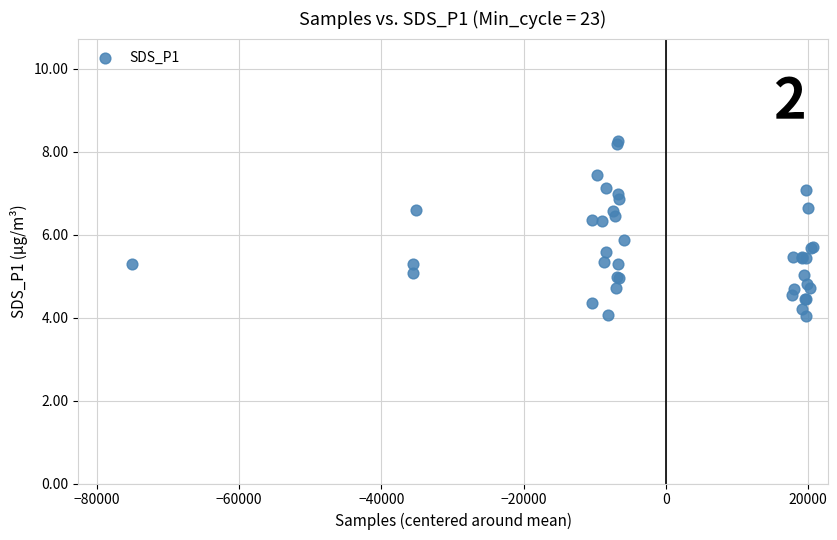

What Y value in the scatter plot is closest to 6?

5.9